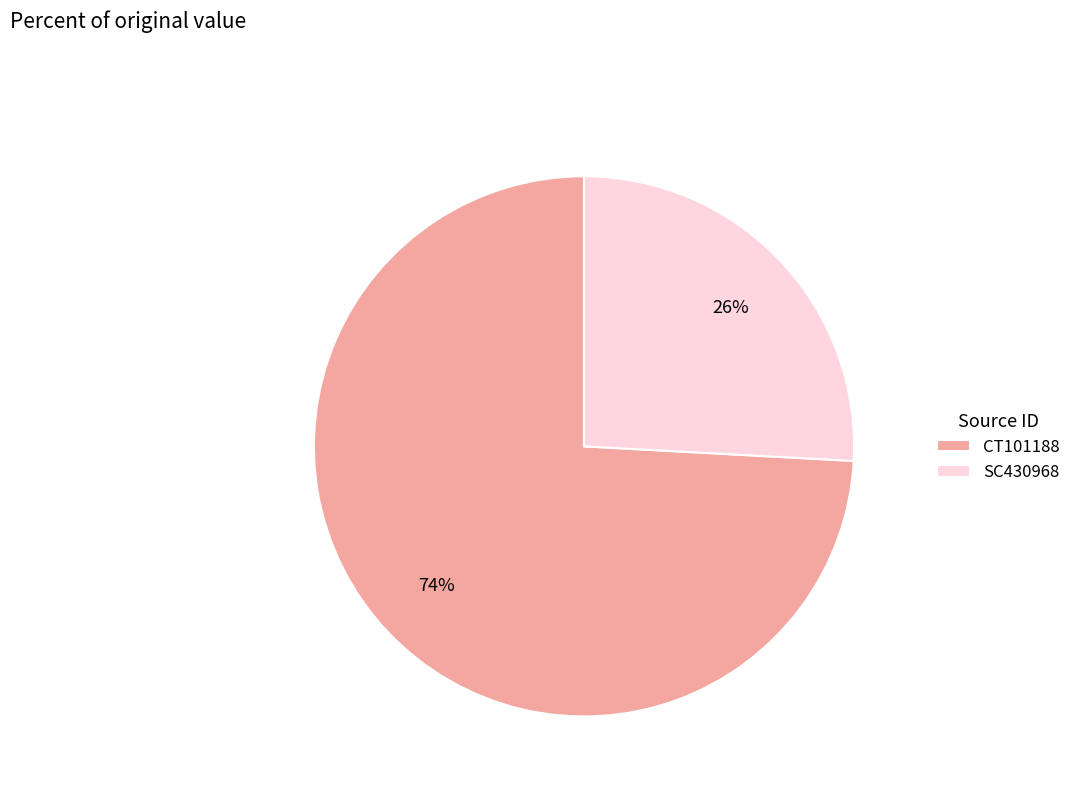

Rank the categories by value from highest to lowest.

CT101188, SC430968